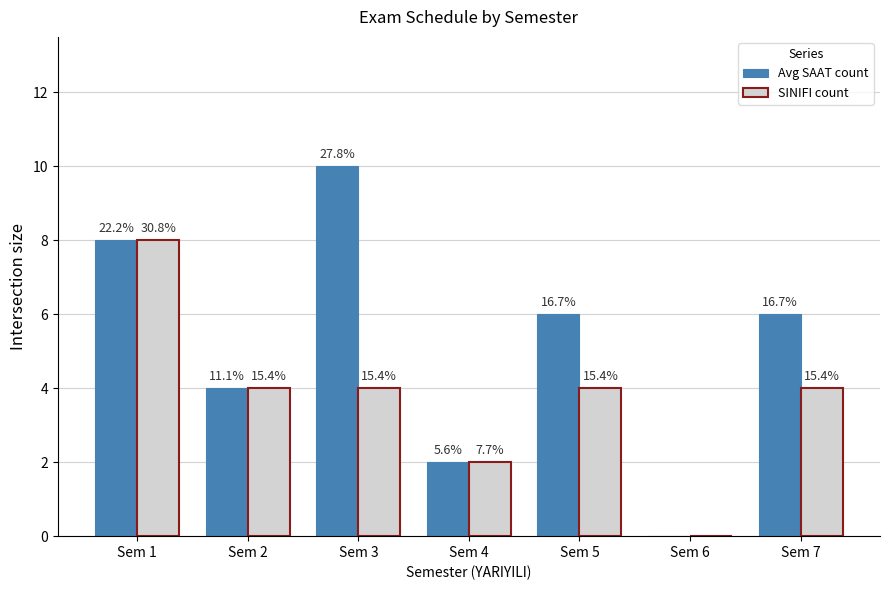

How many groups of bars are there?

7